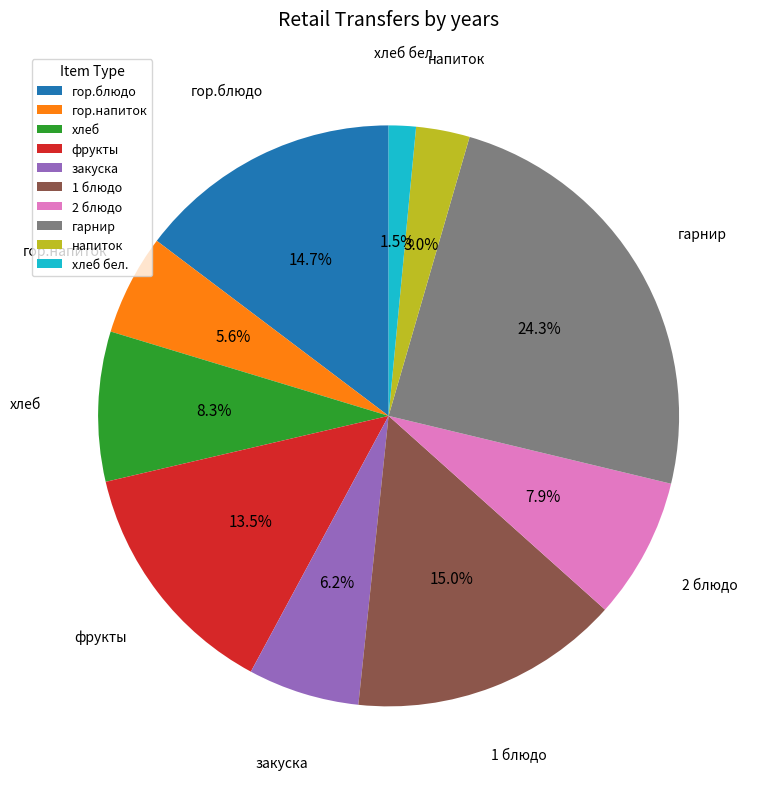

To the nearest percent, what is the difference between the largest and smallest slice percentages?

23%